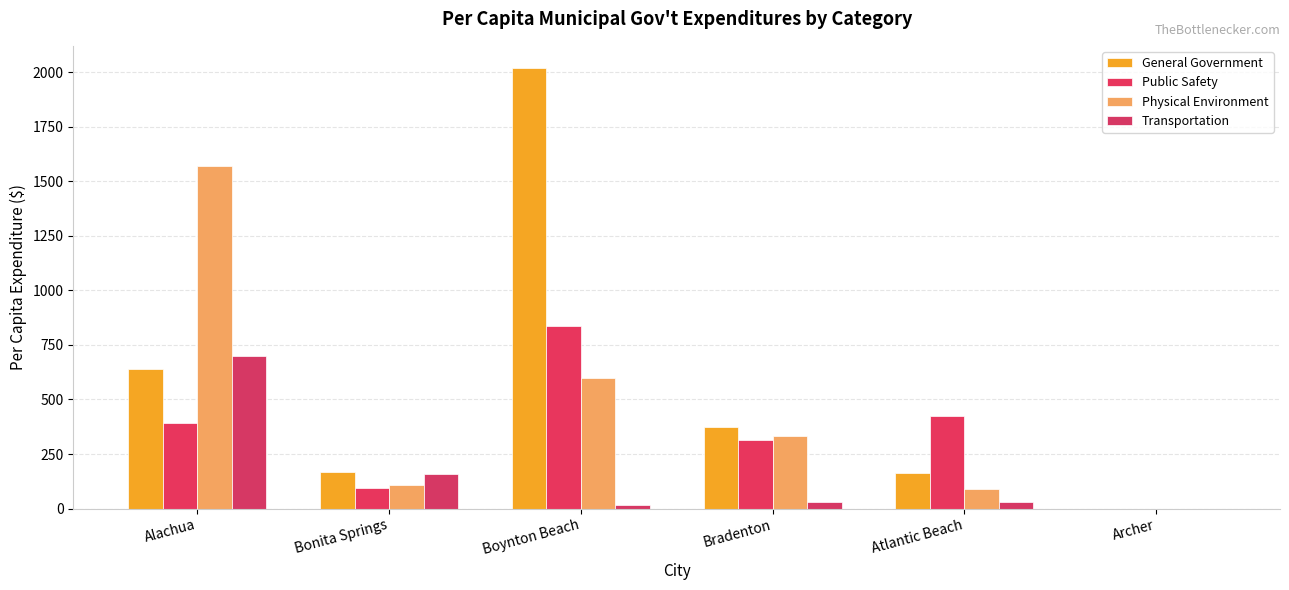

Reading left to right, transcribe all the data shown in this chart.

General Government: 638.7	166.3	2020.0	375.4	162.1	0.0
Public Safety: 392.0	96.0	836.1	313.1	426.5	0.0
Physical Environment: 1571.6	108.2	596.9	333.1	89.1	0.0
Transportation: 698.9	156.8	17.2	31.8	32.3	0.0